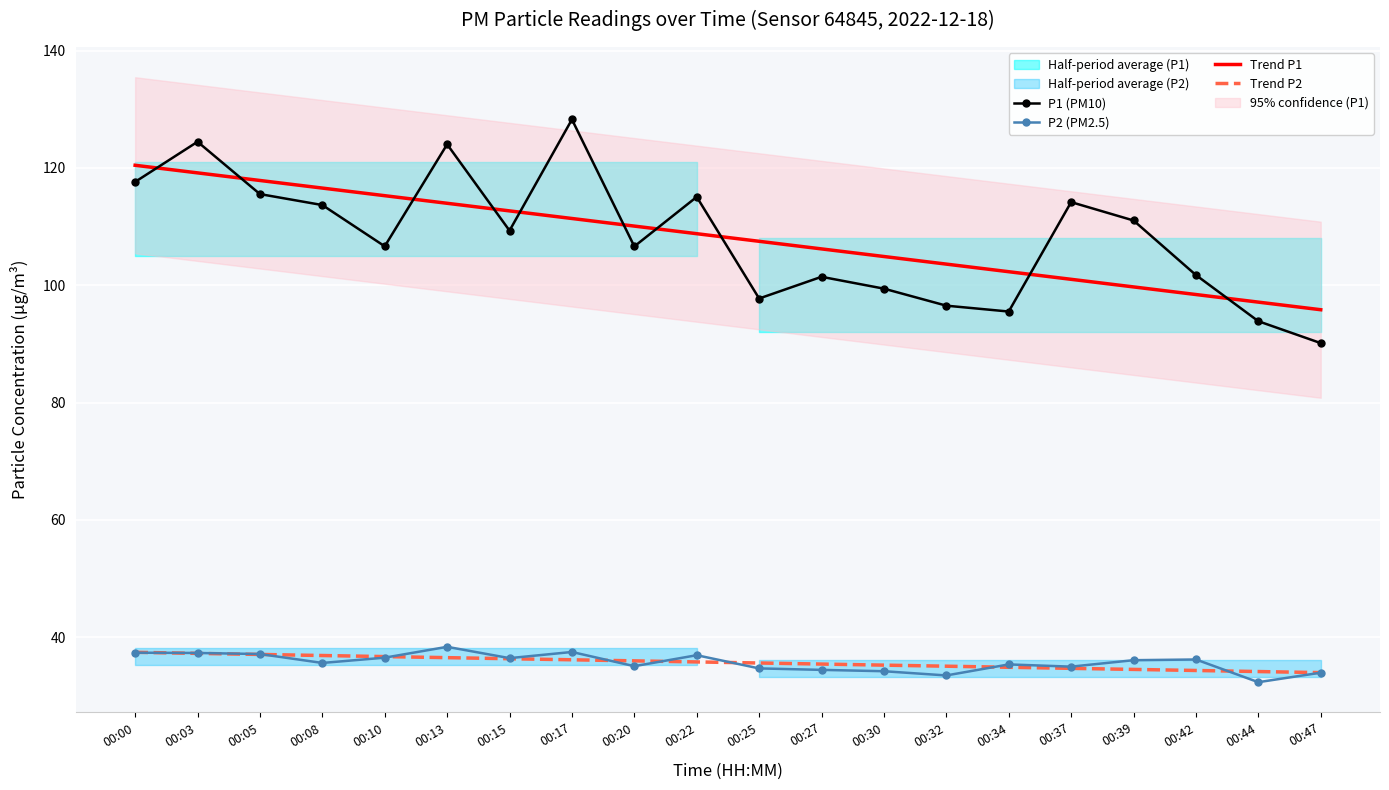

True or false: P2 (PM2.5) and Trend P1 intersect in this chart.

False